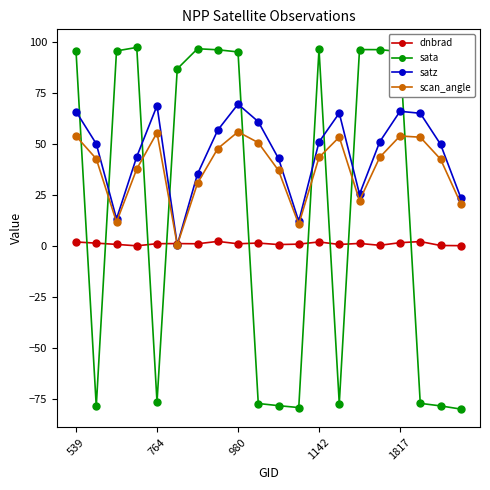

Which series ends up on top after the final intersection of scan_angle and dnbrad?

scan_angle